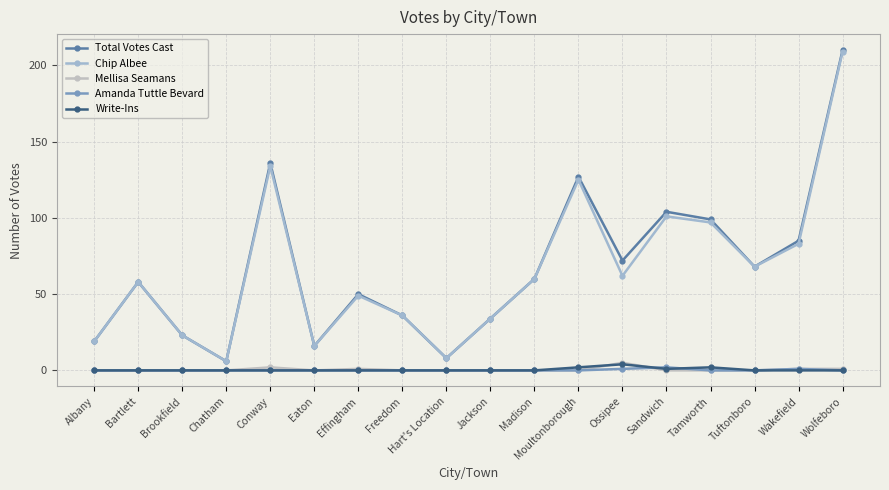

How many data points in Total Votes Cast are less than 60?

9